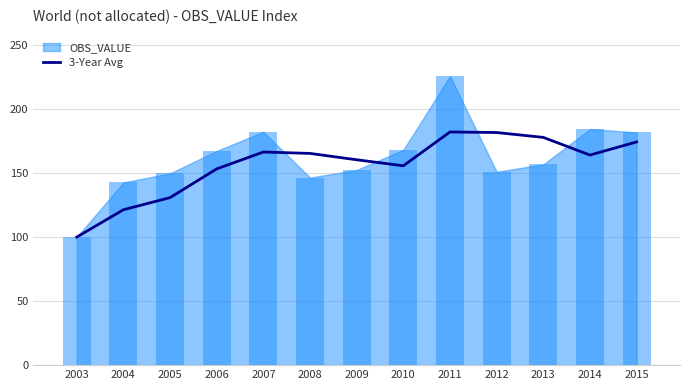

Is it true that the value at 2013 is 177.8?

True